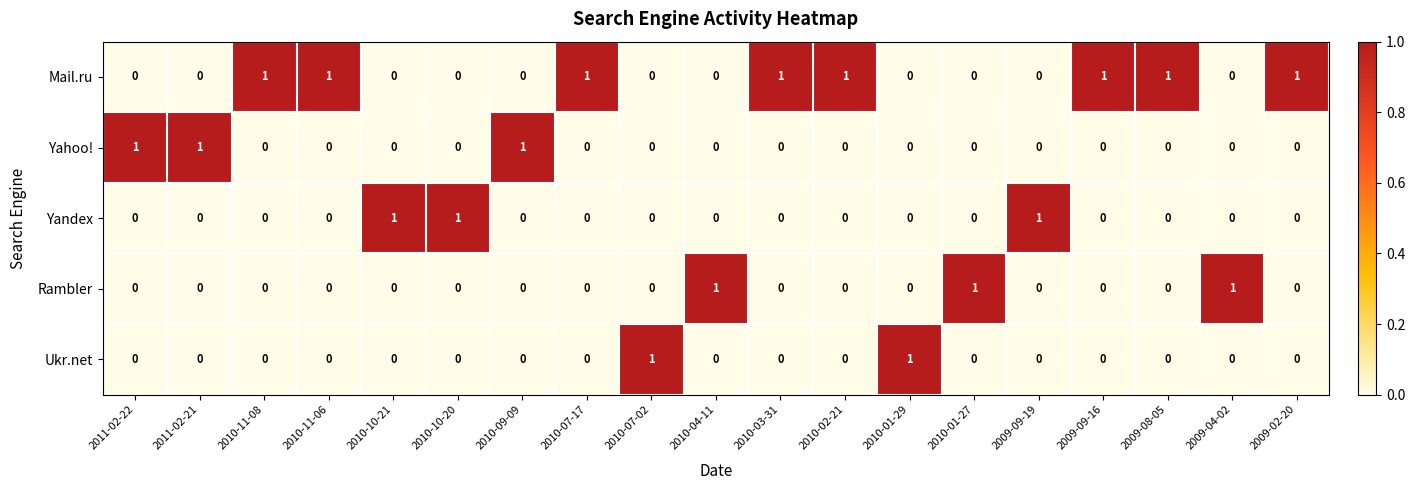

What is the sum of all Mail.ru values?

8